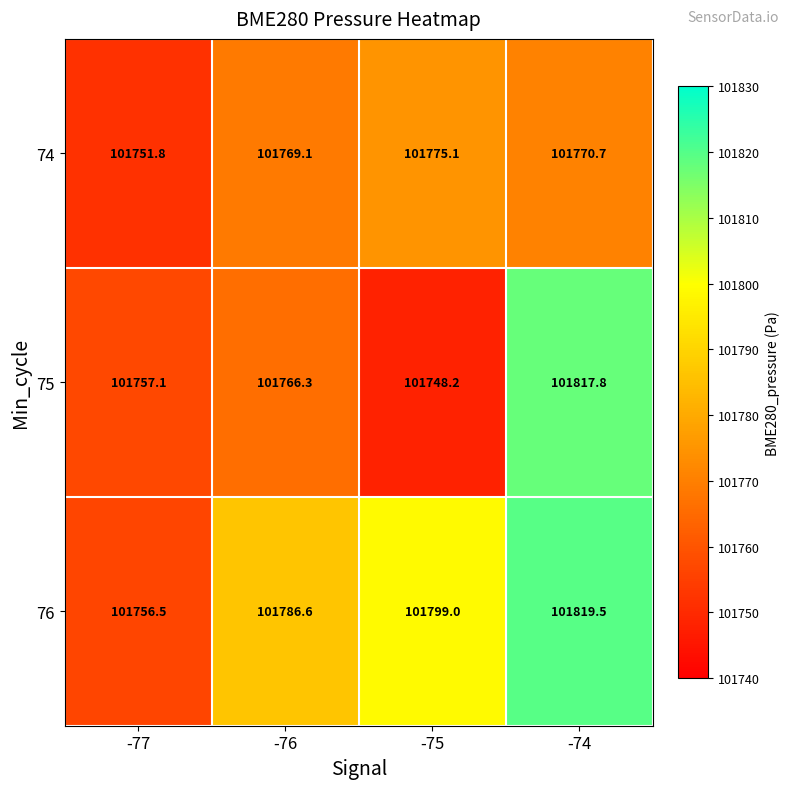

Is it true that 76 equals 143182.9 at -76?

False